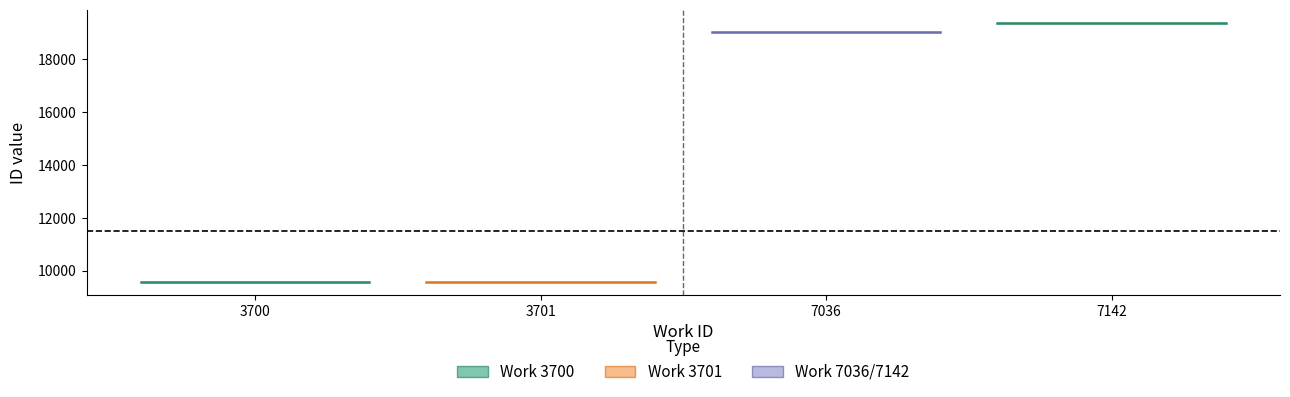

True or false: id and work_id cross at least once.

False